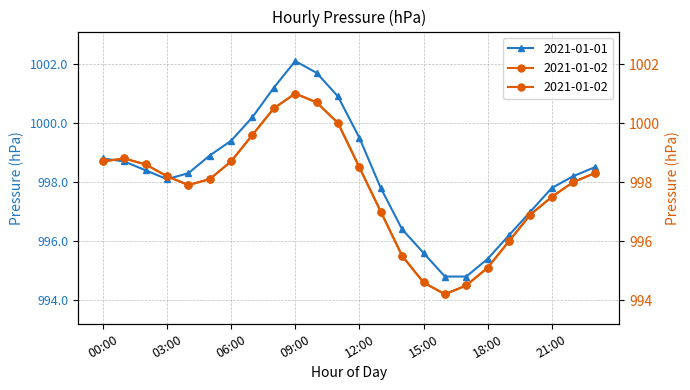

Reading left to right, list all the values displayed in this chart.

2021-01-01: 998.8	998.7	998.4	998.1	998.3	998.9	999.4	1000.2	1001.2	1002.1	1001.7	1000.9	999.5	997.8	996.4	995.6	994.8	994.8	995.4	996.2	997.0	997.8	998.2	998.5
2021-01-02: 998.7	998.8	998.6	998.2	997.9	998.1	998.7	999.6	1000.5	1001.0	1000.7	1000.0	998.5	997.0	995.5	994.6	994.2	994.5	995.1	996.0	996.9	997.5	998.0	998.3